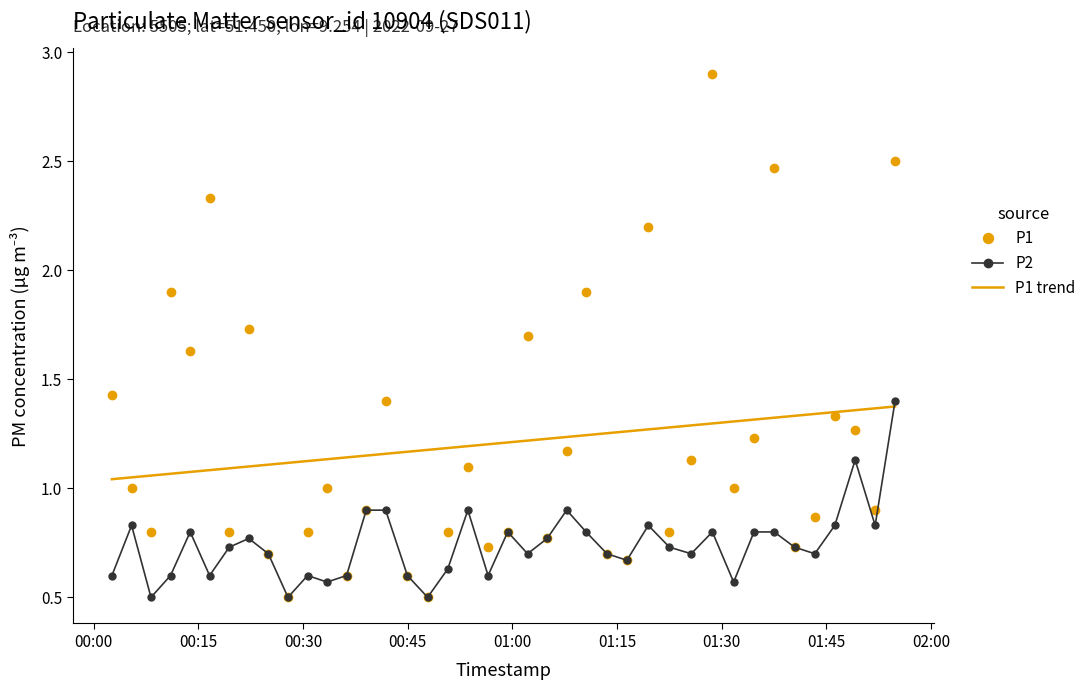

What is the smallest value displayed?

0.5